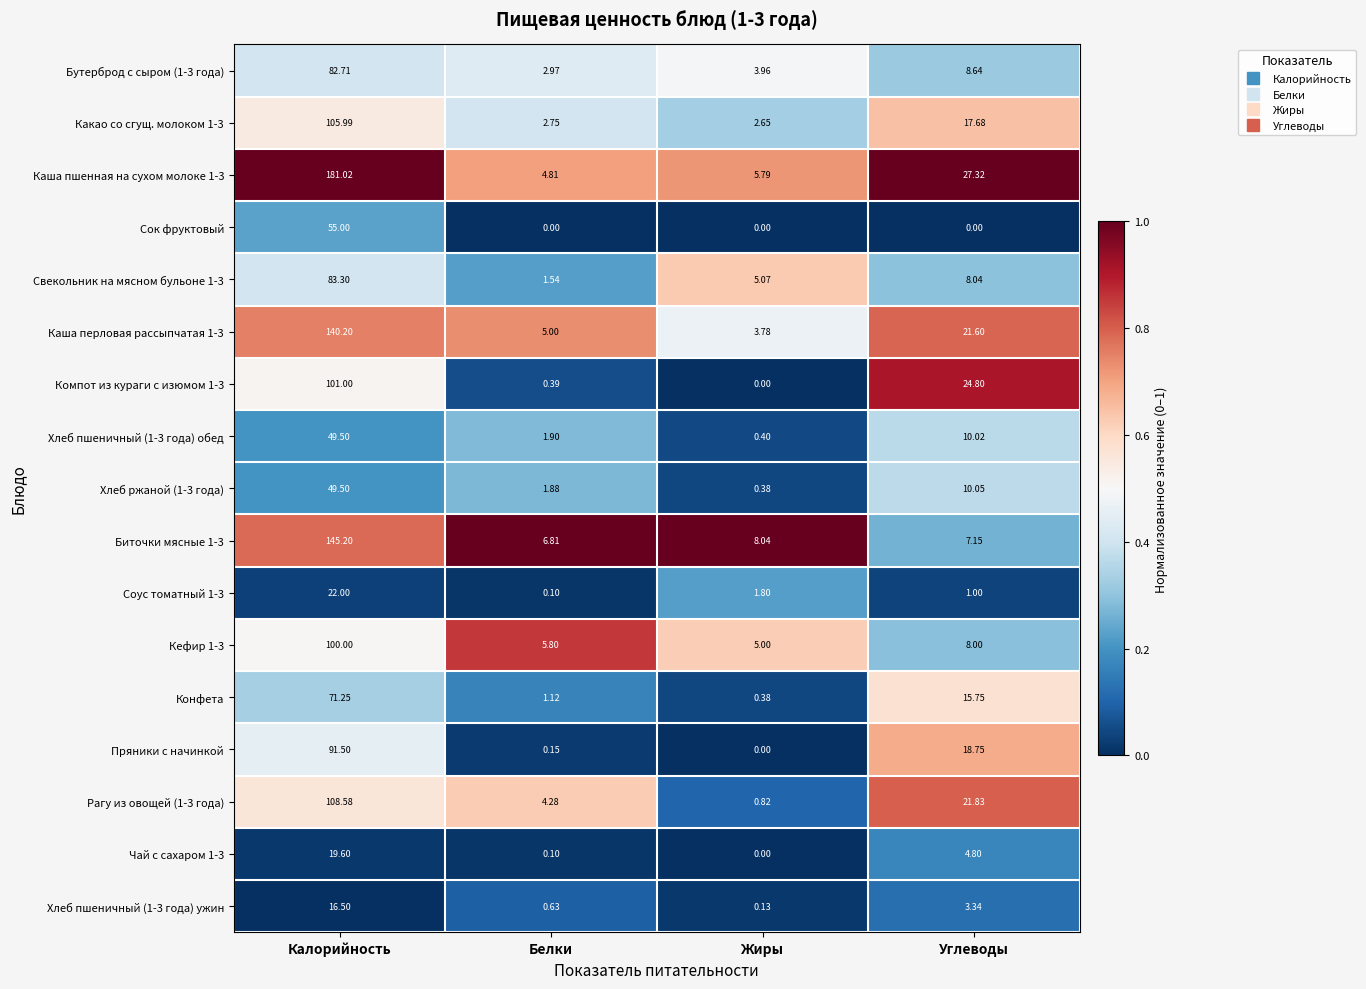

At which category is the sum across all series the highest?

Калорийность